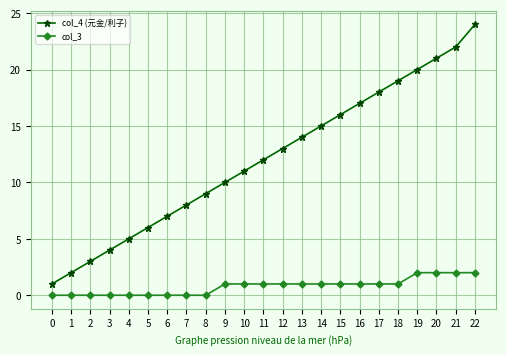

How many values in the col_4 (元金/利子) series are below 12?

11